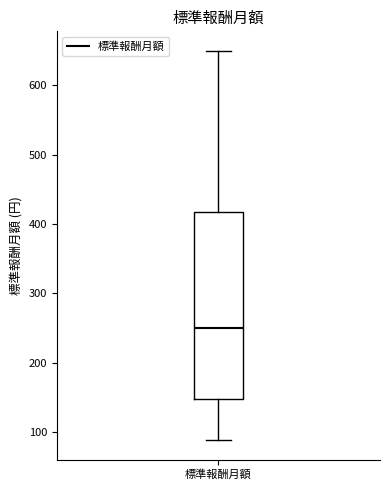

Where is the lower edge of the box for 標準報酬月額 on the y-axis? The values are not printed on the chart, so give them approximately, as read against the axis.

150